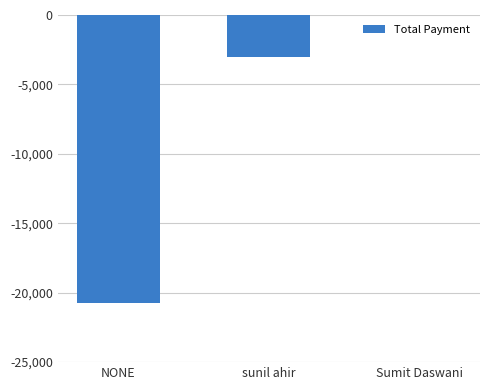

Which has a higher value, sunil ahir or Sumit Daswani?

Sumit Daswani